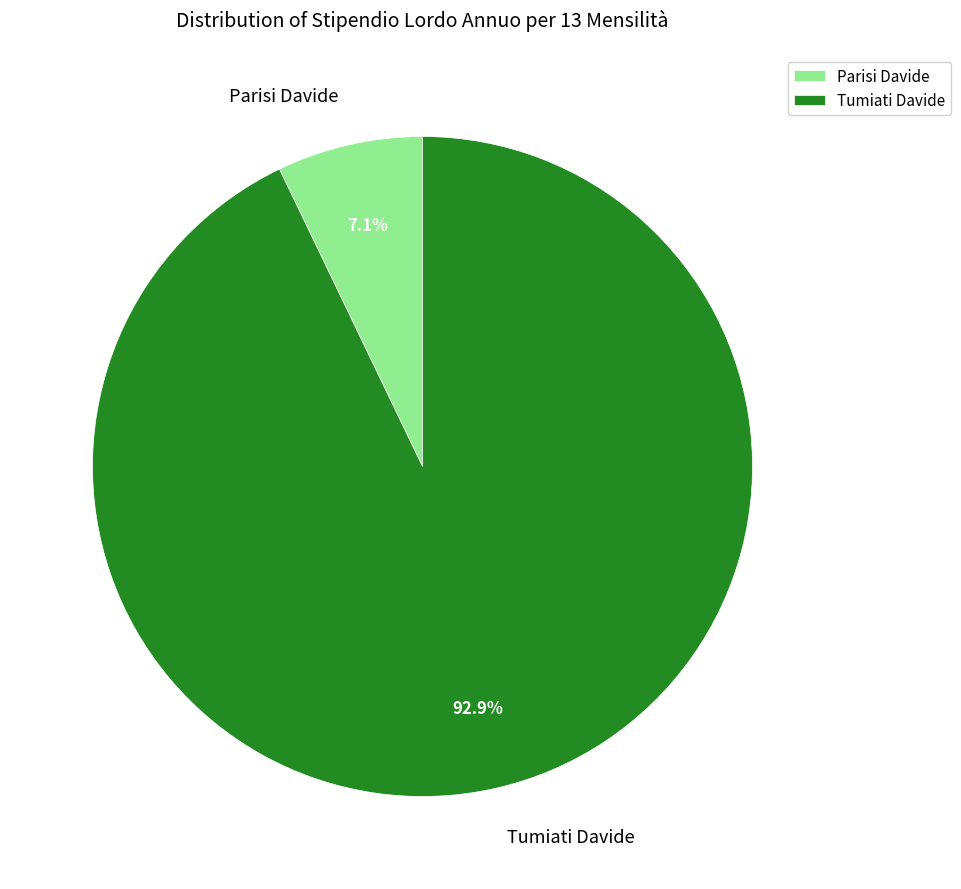

What is the ratio of the value at Parisi Davide to the value at Tumiati Davide?

0.1